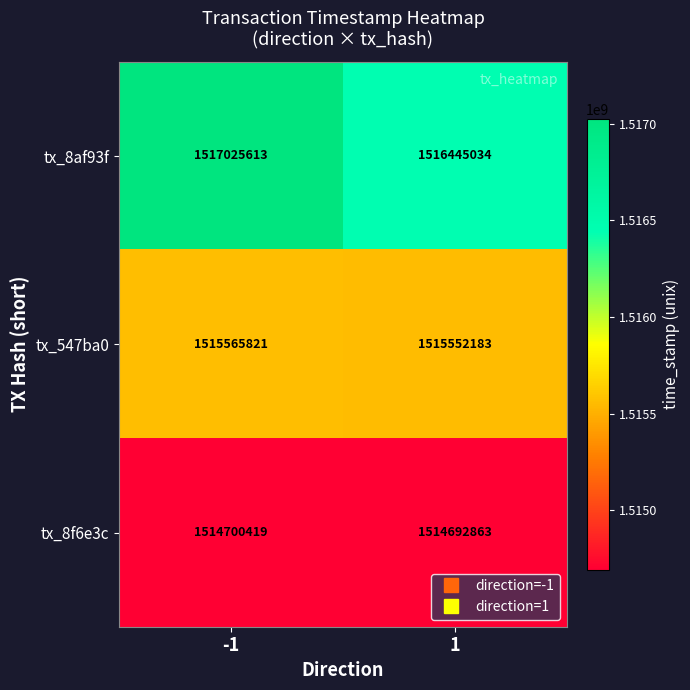

Read the tx_8af93f value at 1, to the nearest 50.

1516445050